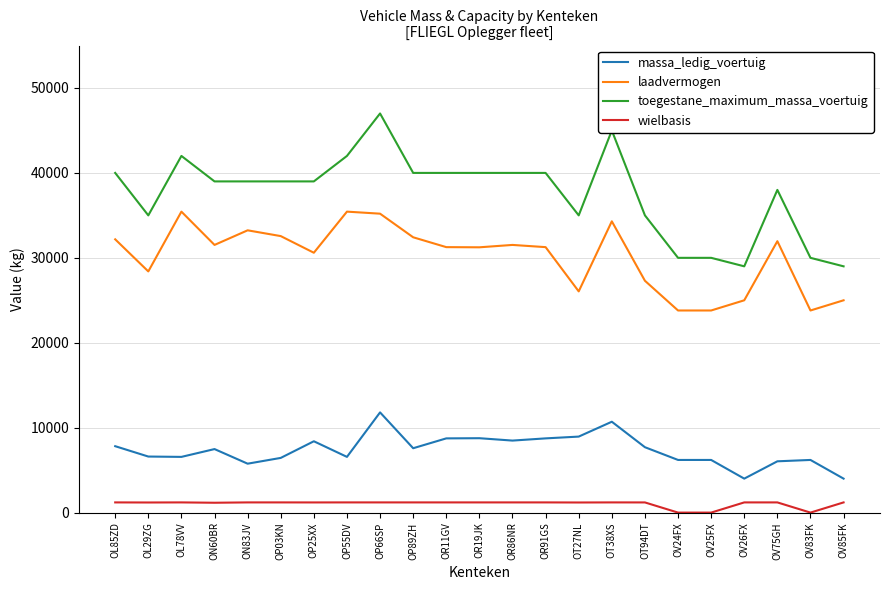

True or false: laadvermogen and wielbasis cross at least once.

False